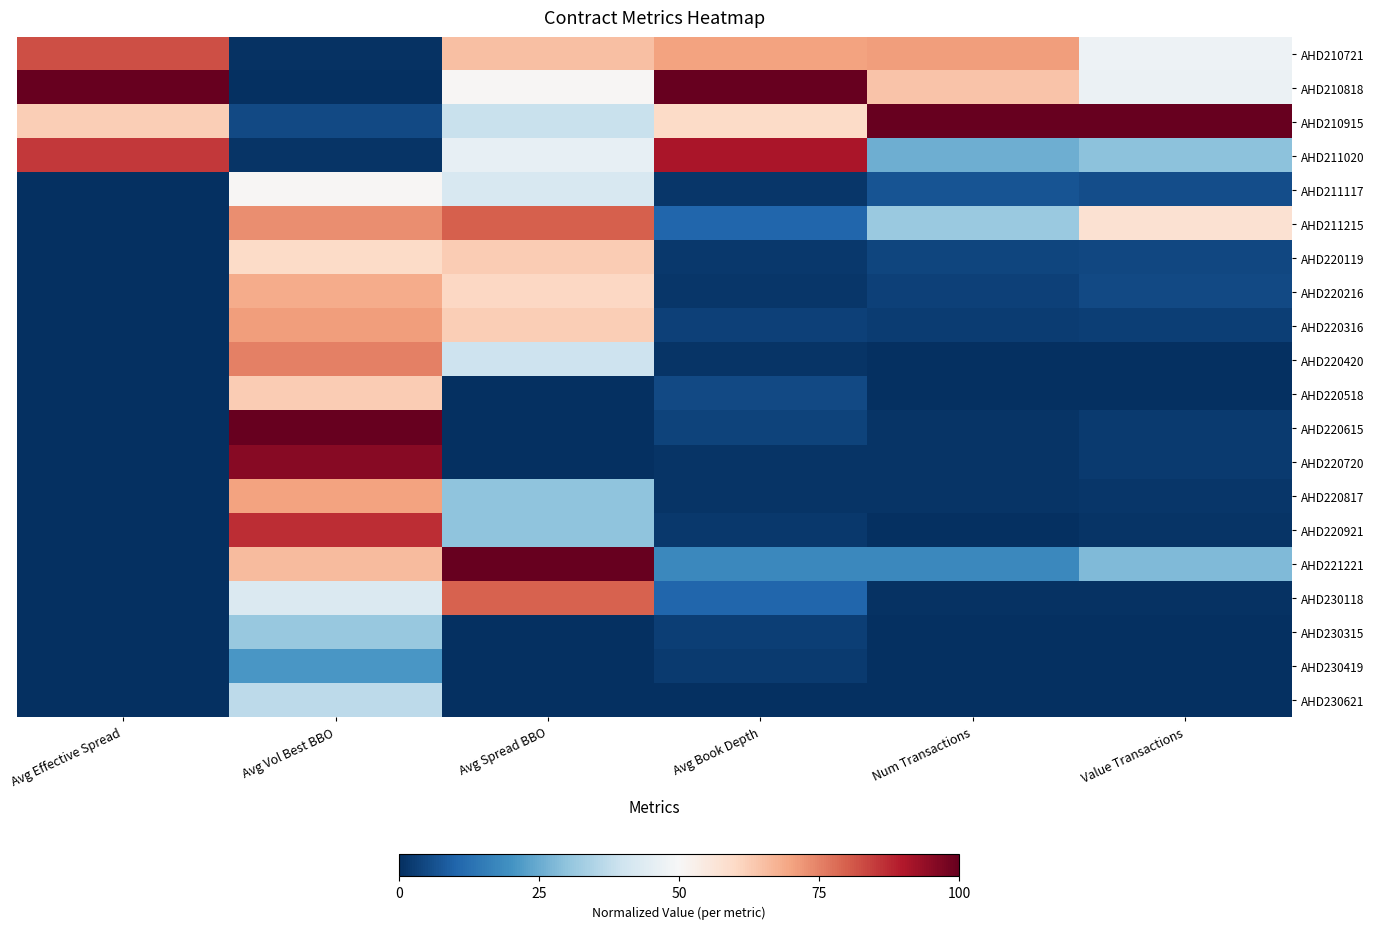

At which category is the sum across all series the highest?

Avg Vol Best BBO